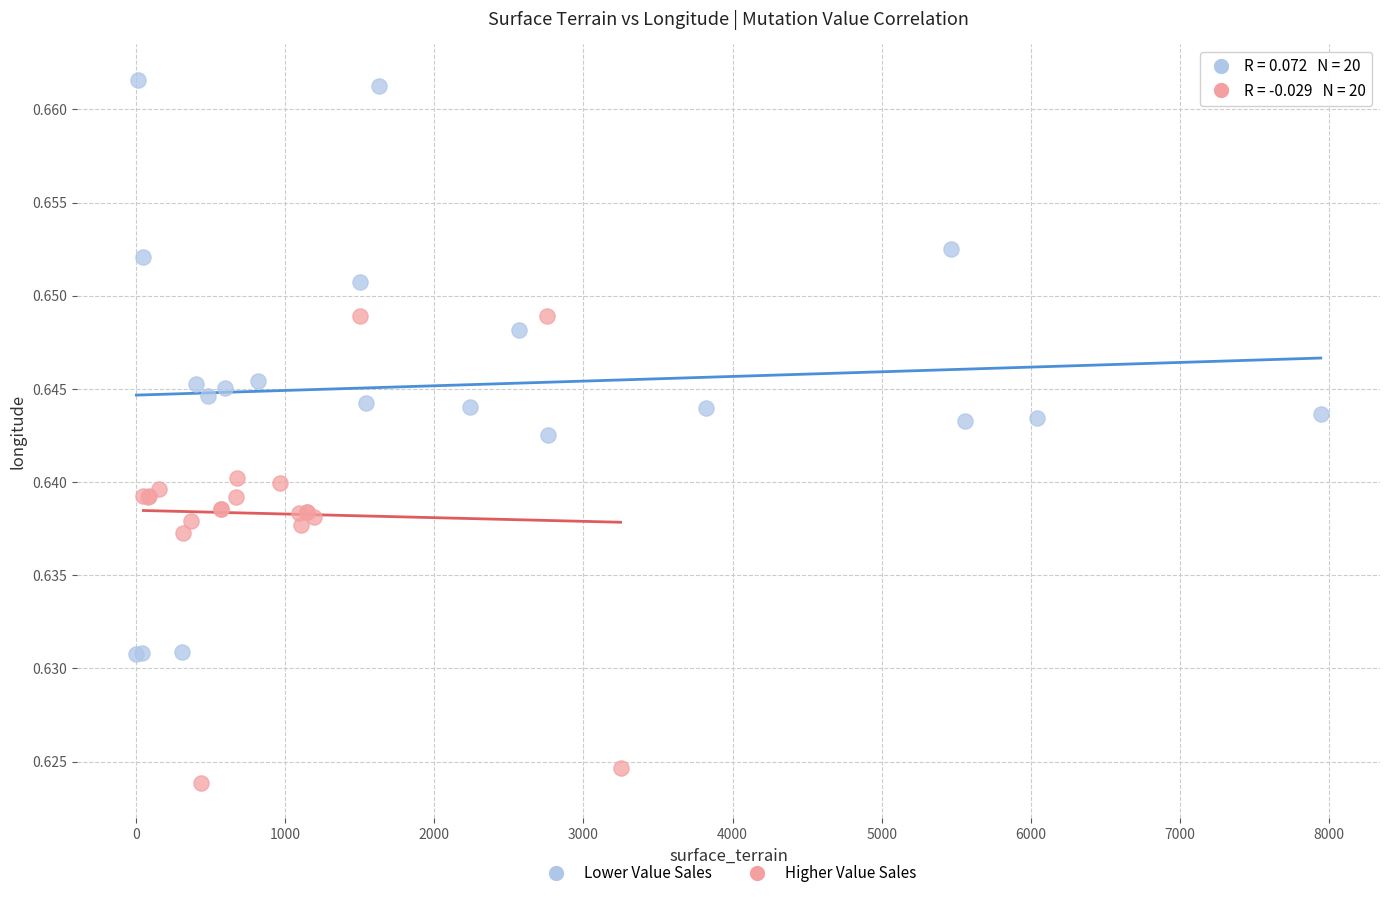

What are all the series names shown in the legend?

Lower Value Sales, Higher Value Sales